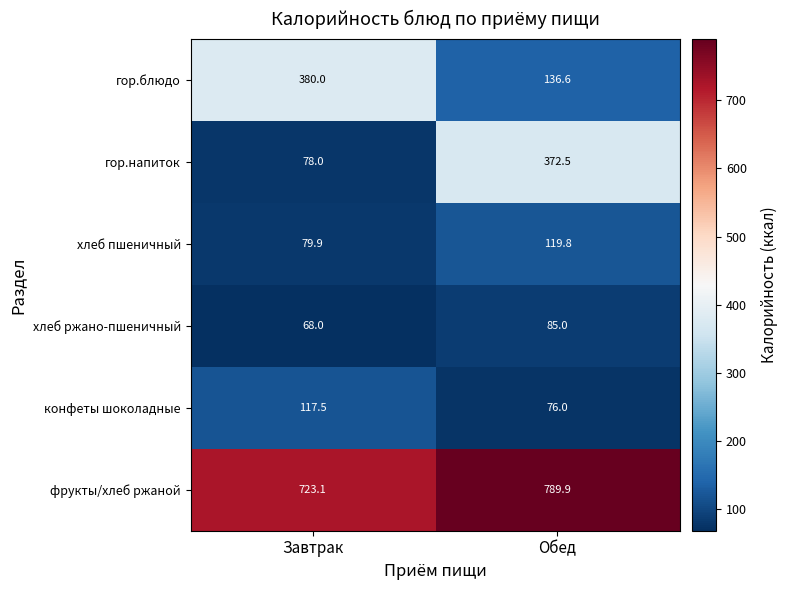

What is the sum of all фрукты/хлеб ржаной values?

1513.0